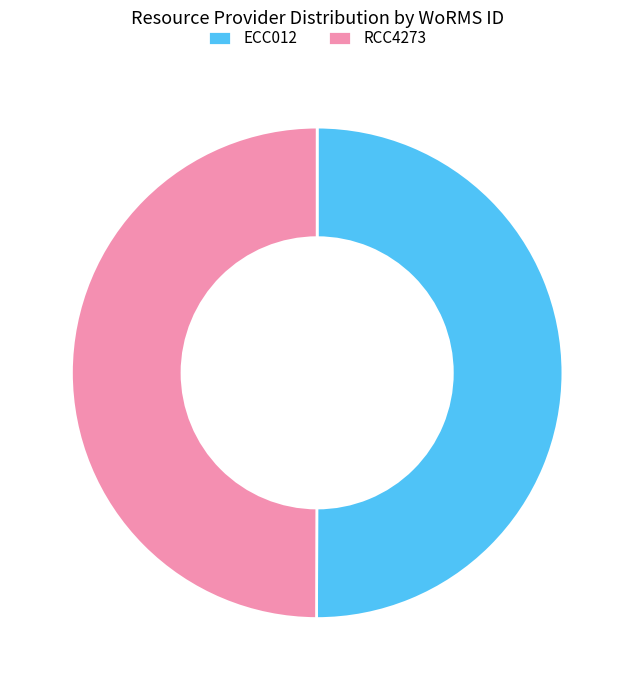

Do ECC012 and RCC4273 together represent more than half of the pie?

Yes